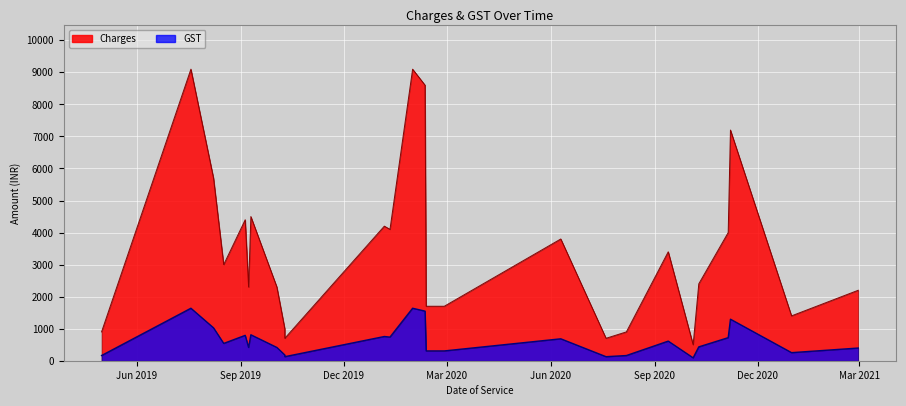

What is the value of the GST point at the 25th from the left?

1296